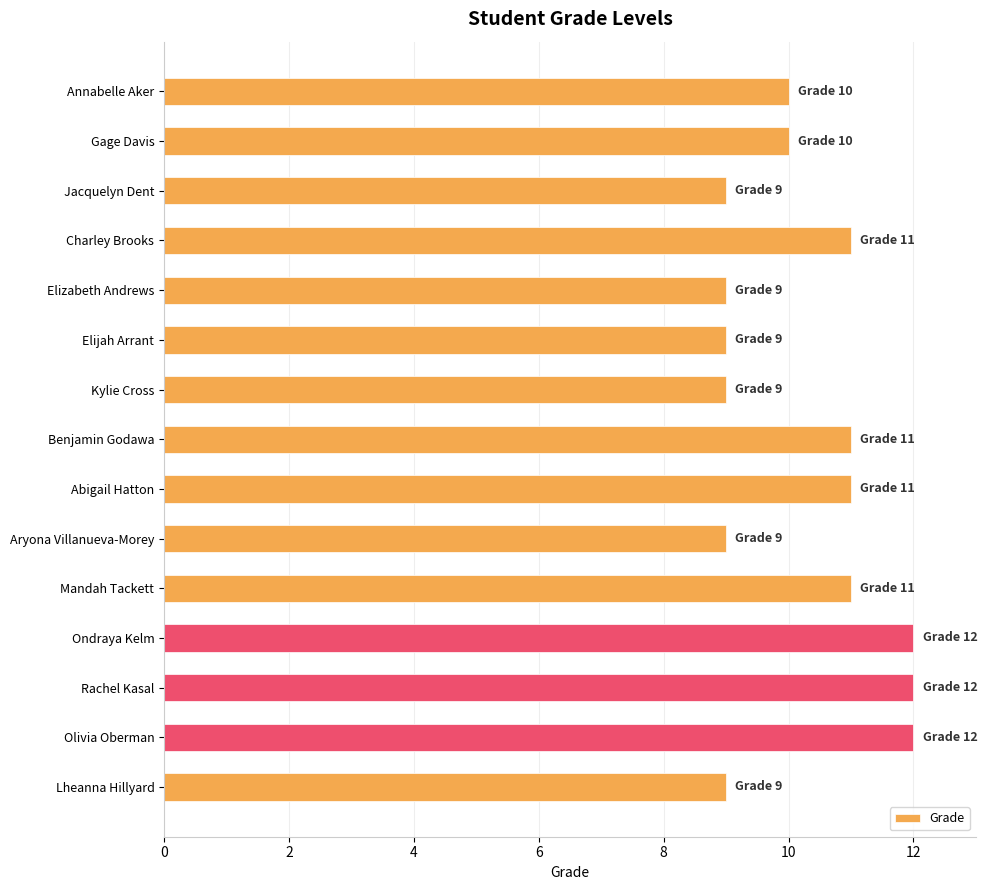

Between Gage Davis and Kylie Cross, which is larger?

Gage Davis